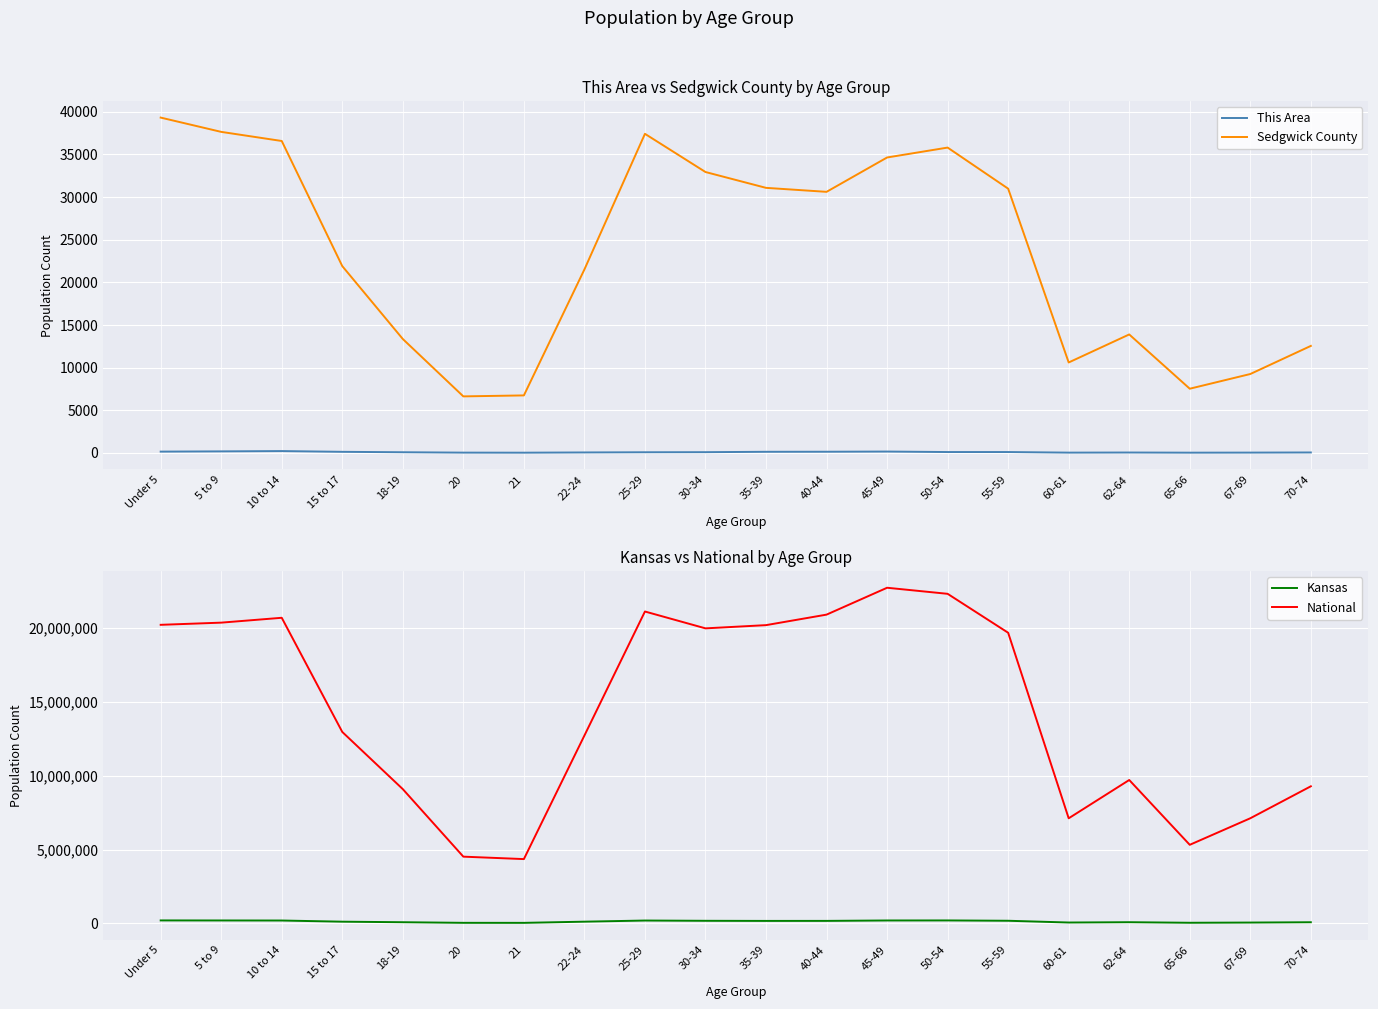

Which series changed the most between 50-54 and 60-61?

National